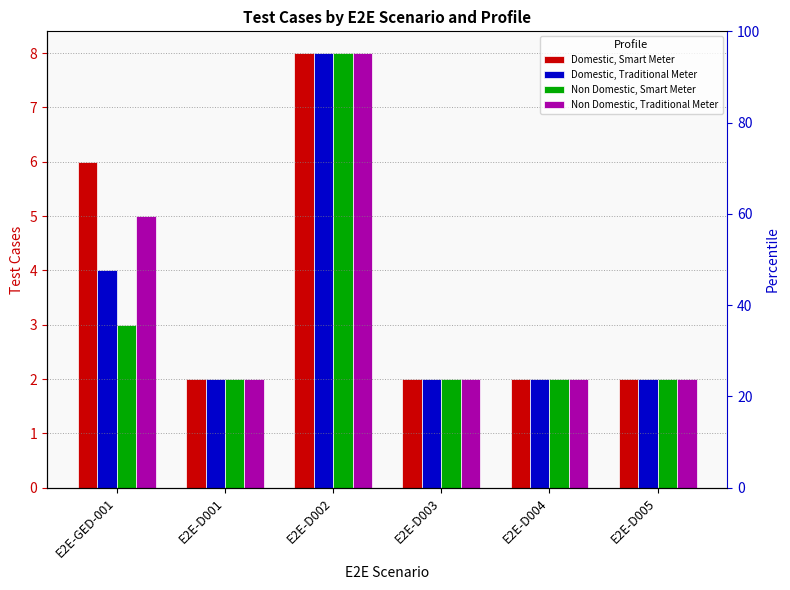

What is the difference between the second highest and second lowest values in the Non Domestic, Traditional Meter series?

3